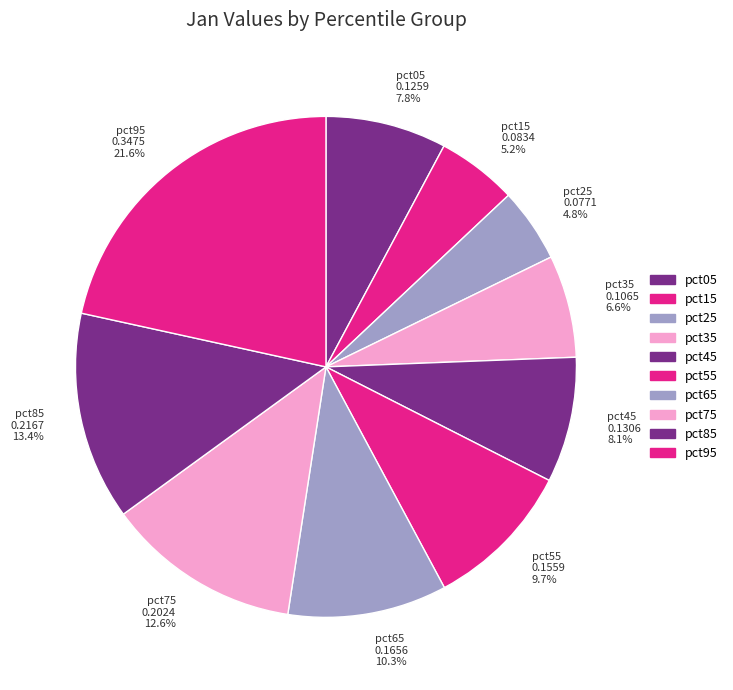

What percentage is the pct45 slice, to the nearest percent?

8%